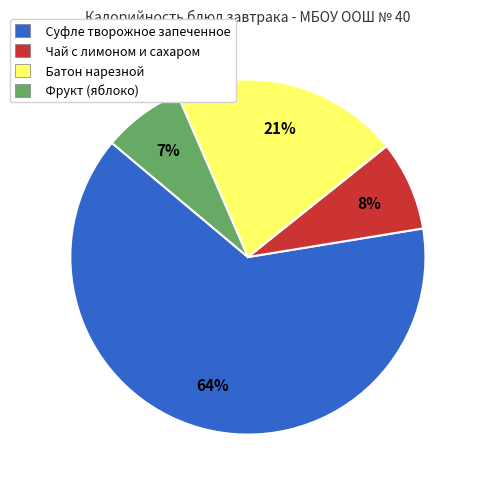

What is the largest slice in the pie chart?

Суфле творожное запеченное